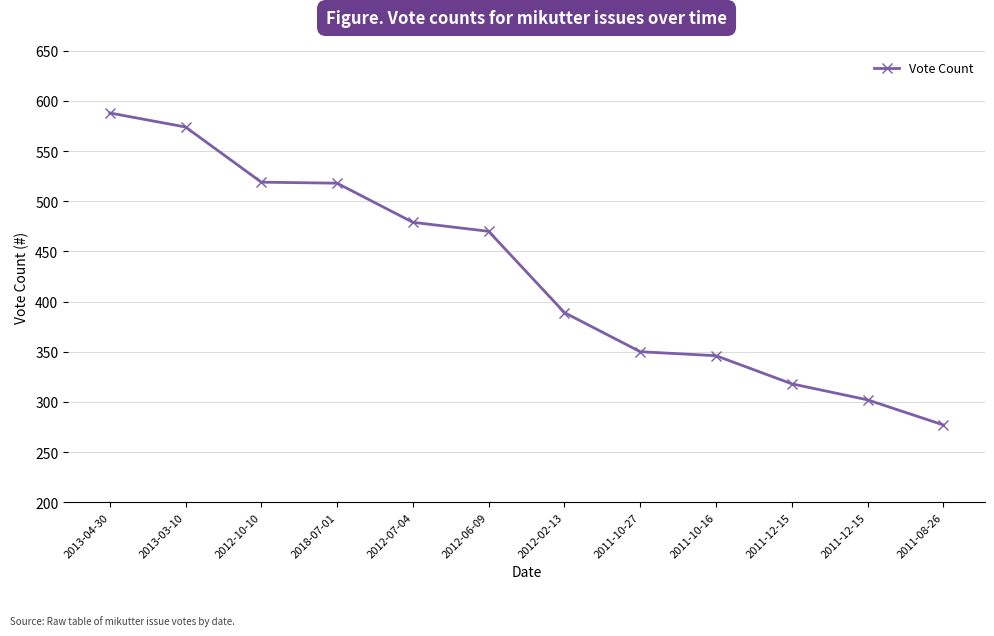

How many lines are shown in the chart?

1